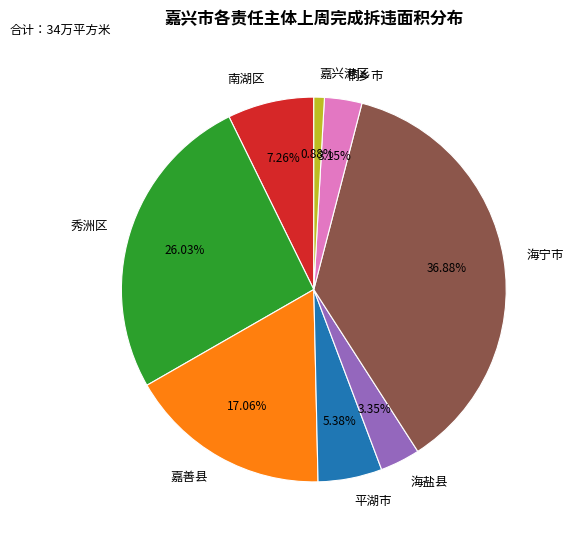

Which has a higher value, 嘉善县 or 海宁市?

海宁市